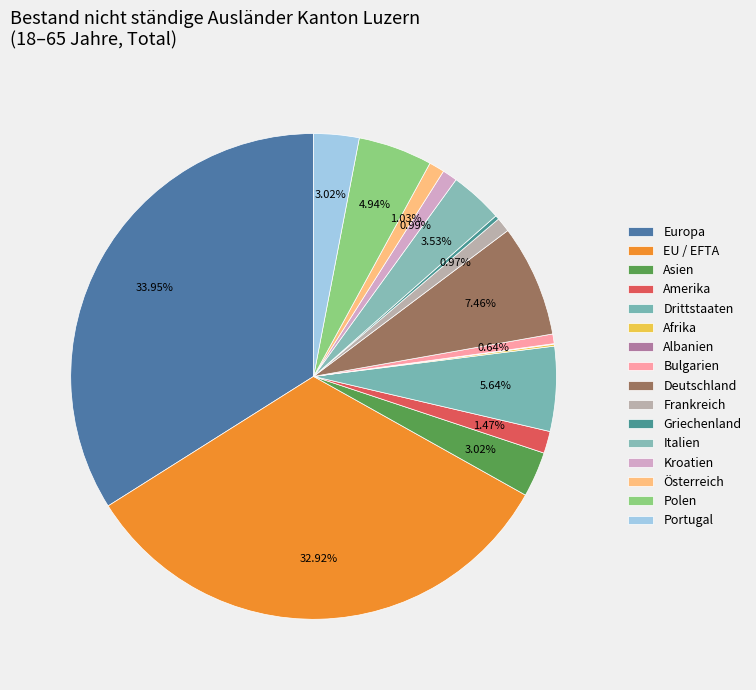

To the nearest percent, what portion does Deutschland represent?

7%